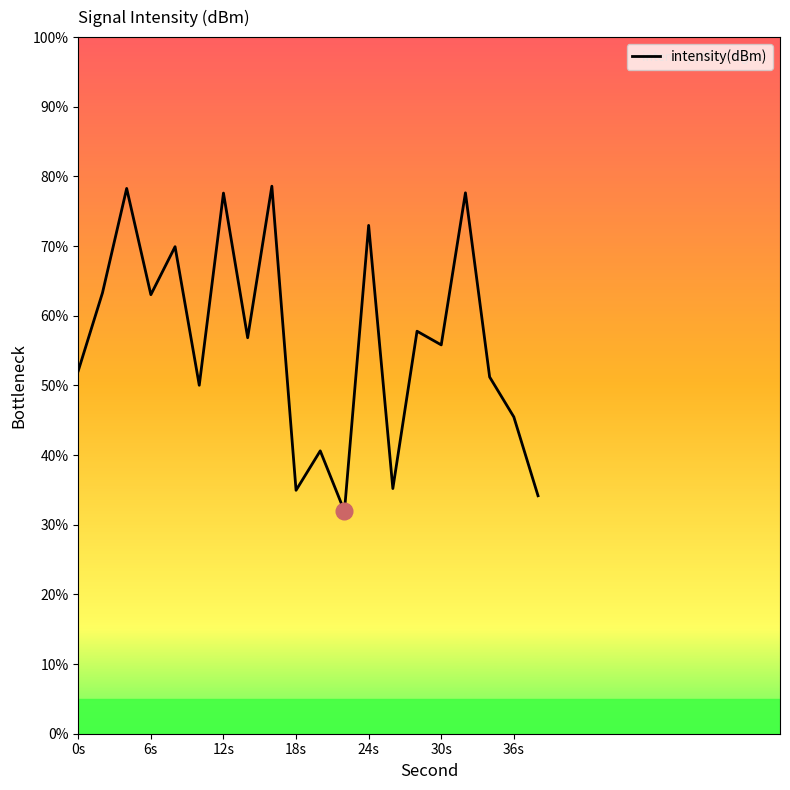

How many categories are shown in the chart?

20